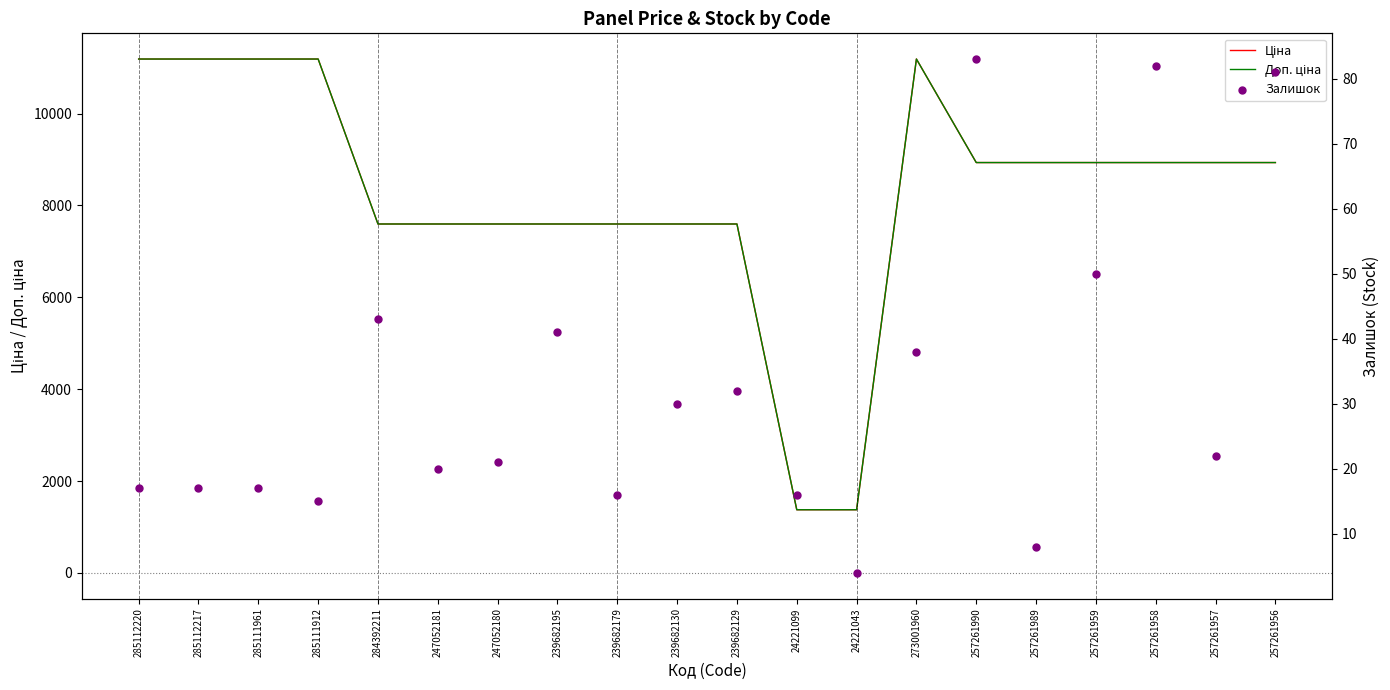

What is the total value across all series at 239682130?

15223.1